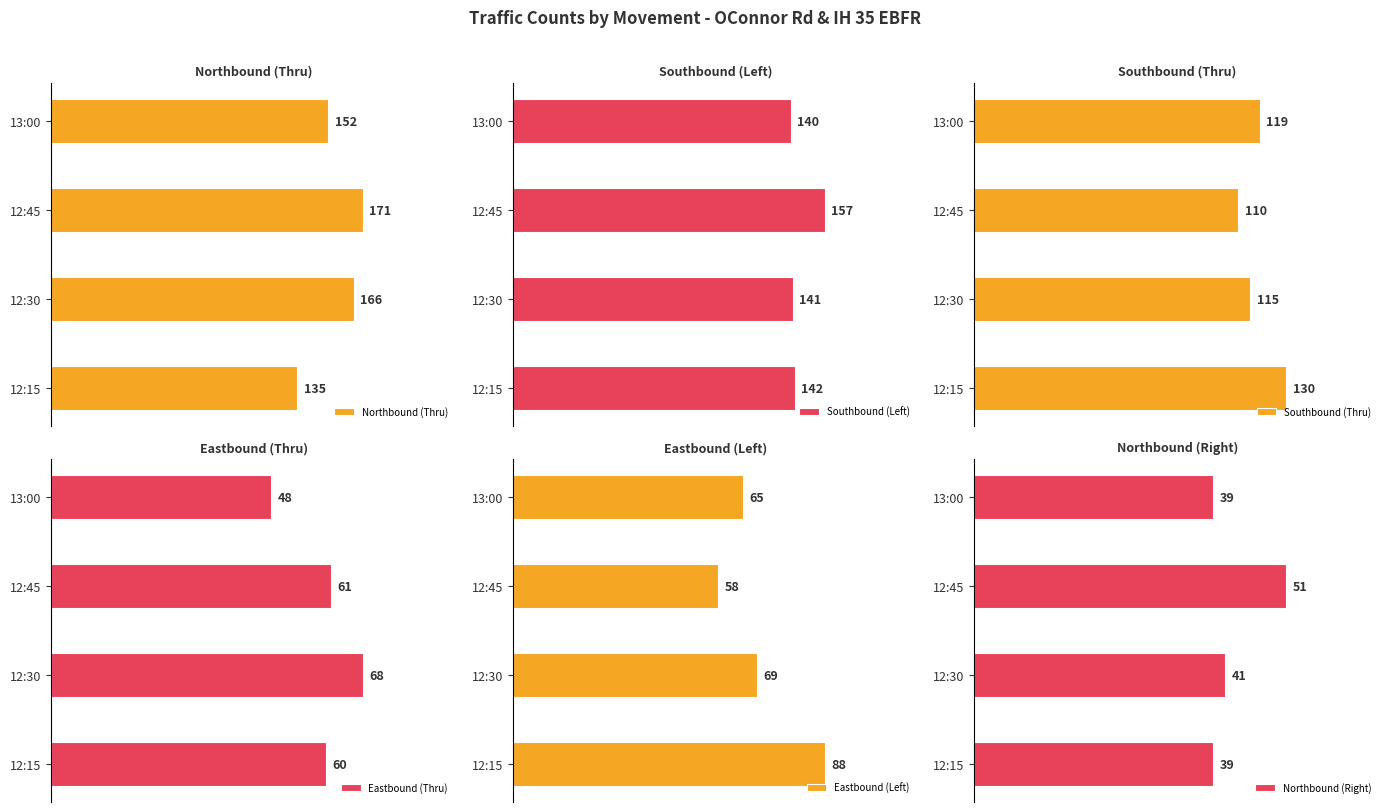

How many values in the Southbound (Thru) series exceed 119?

1